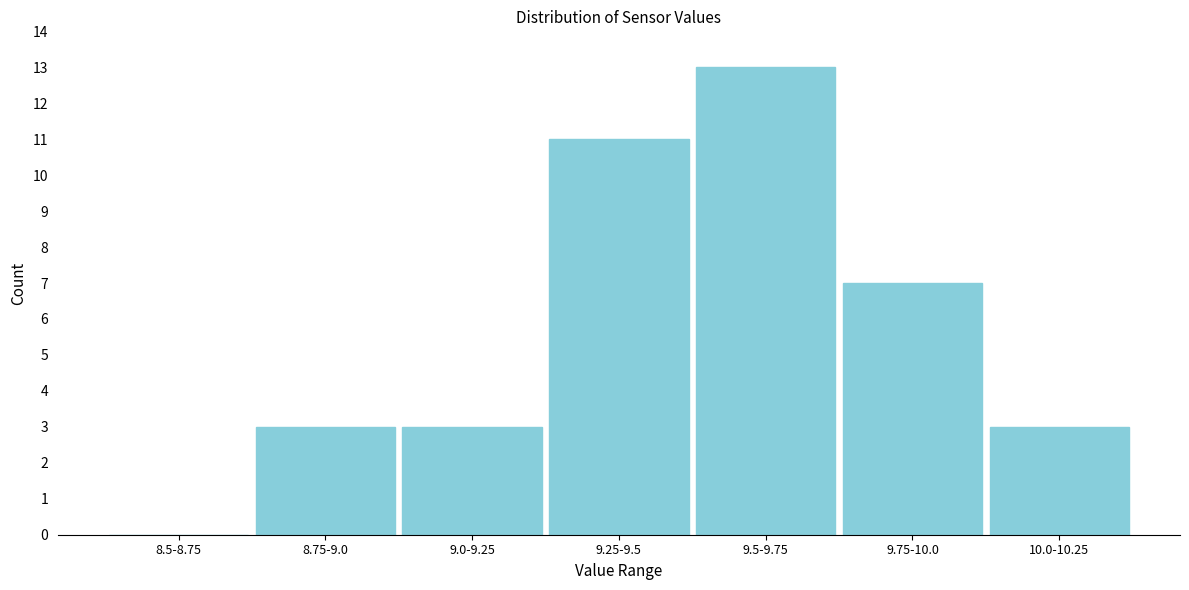

Reading right to left, extract all data points from this chart.

10.0-10.25=3	9.75-10.0=7	9.5-9.75=13	9.25-9.5=11	9.0-9.25=3	8.75-9.0=3	8.5-8.75=0